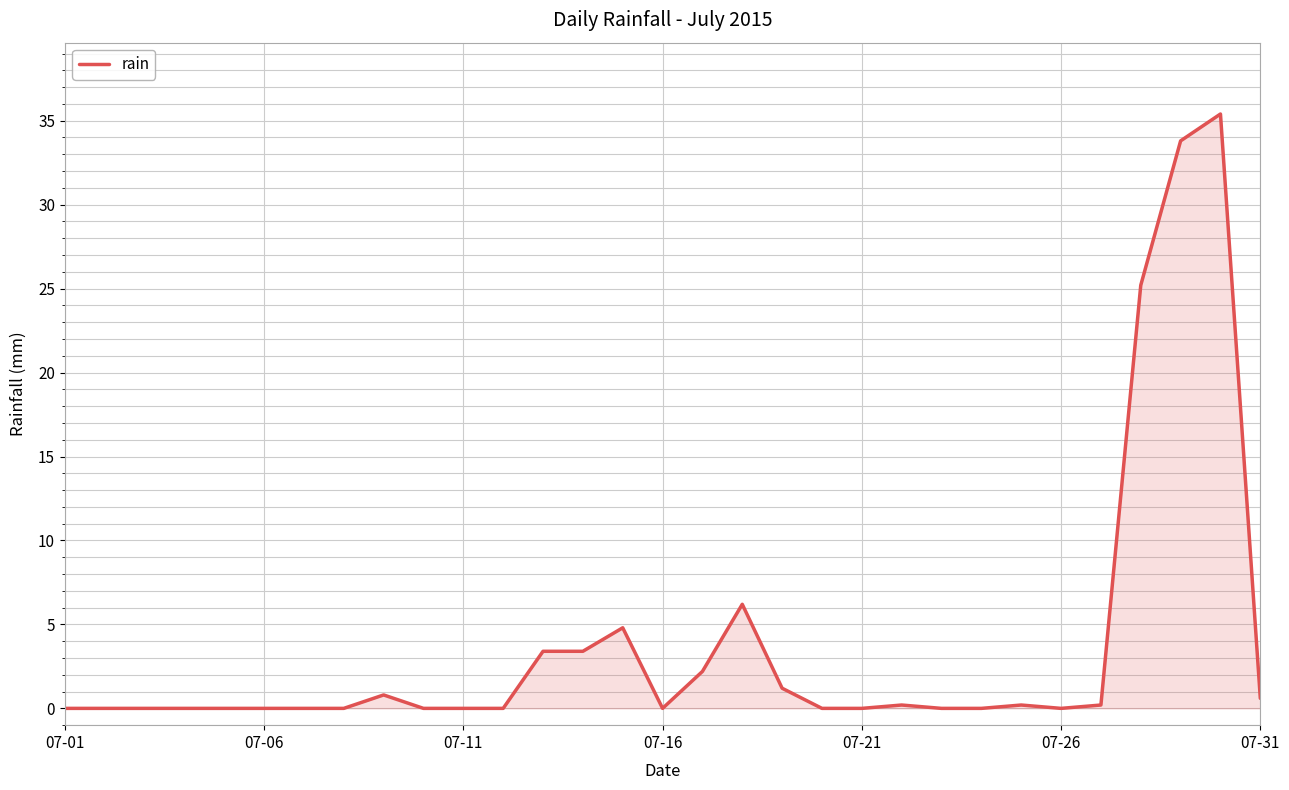

How many lines are shown in the chart?

1